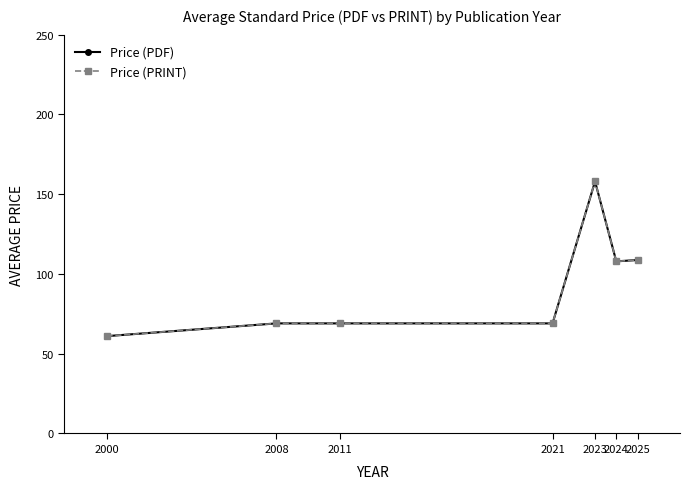

What is the average value of the Price (PDF) series?

91.8